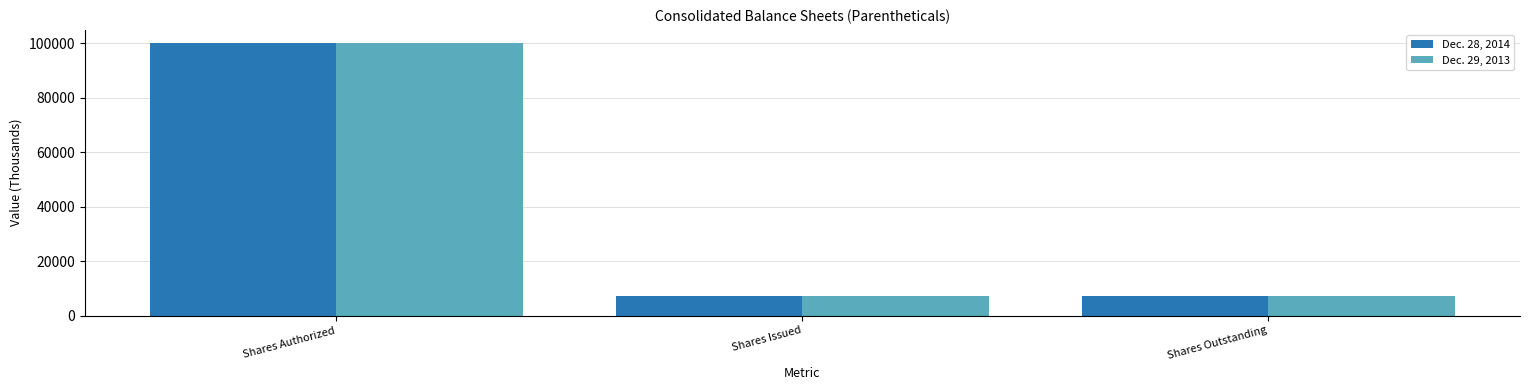

At which label does Dec. 29, 2013 reach its peak?

Shares Authorized